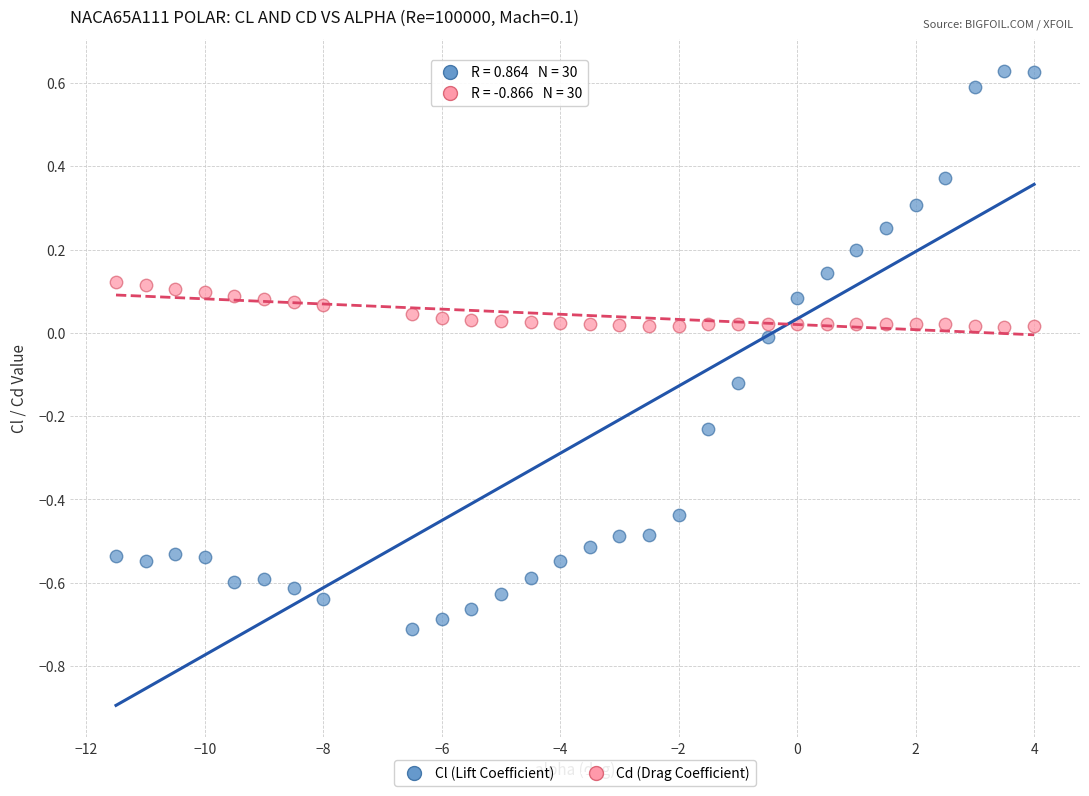

Which series contains the highest Y value?

Cl (Lift Coefficient)